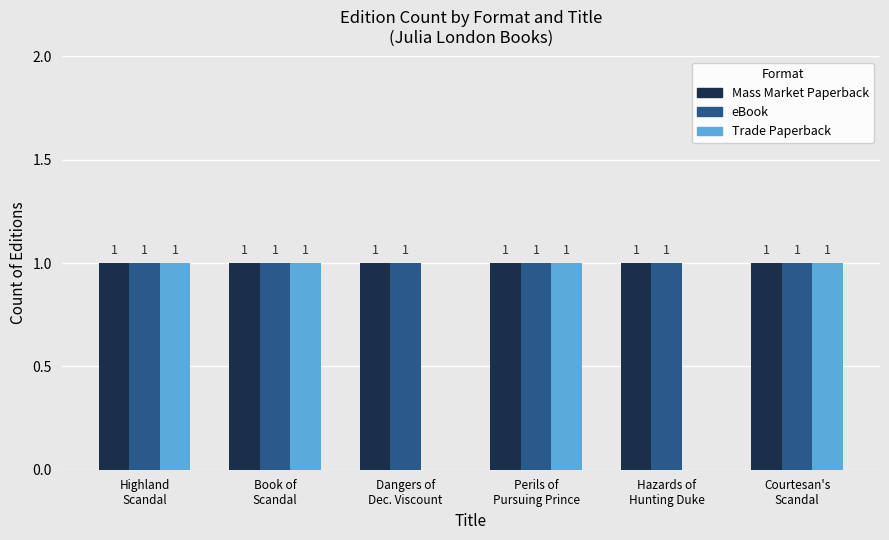

How many distinct data groups are displayed?

3